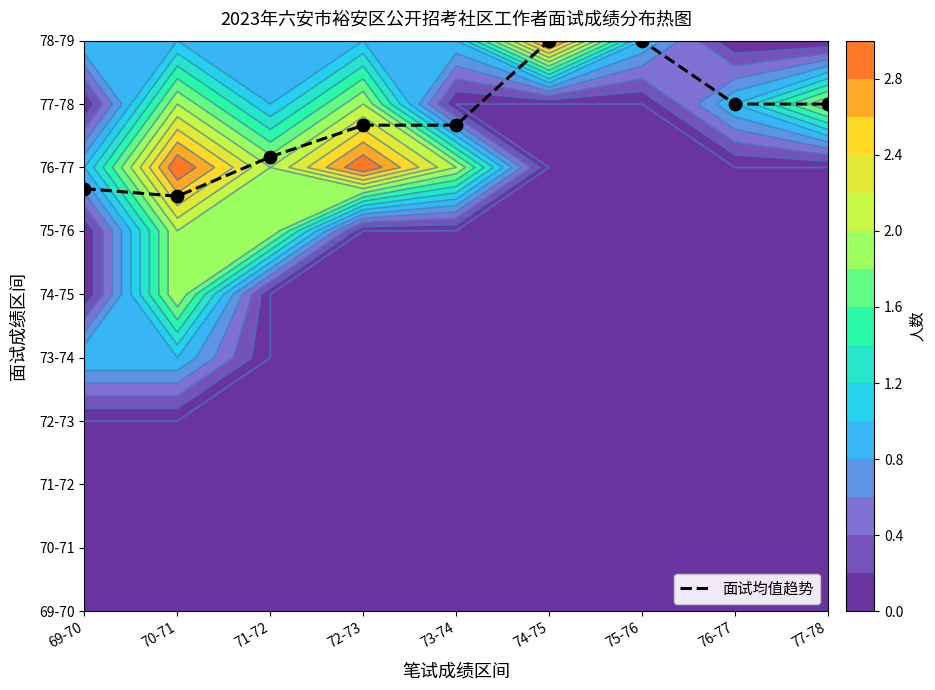

Approximately how many times larger is the value at 77-78 compared to 74-75?

0.9